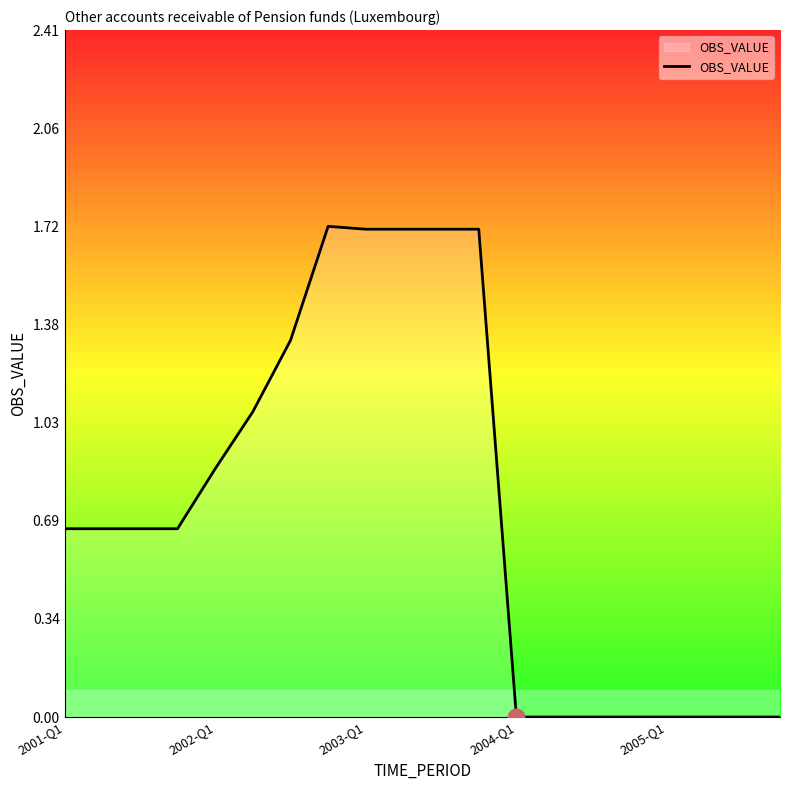

What is the difference between the maximum and minimum values?

1.7